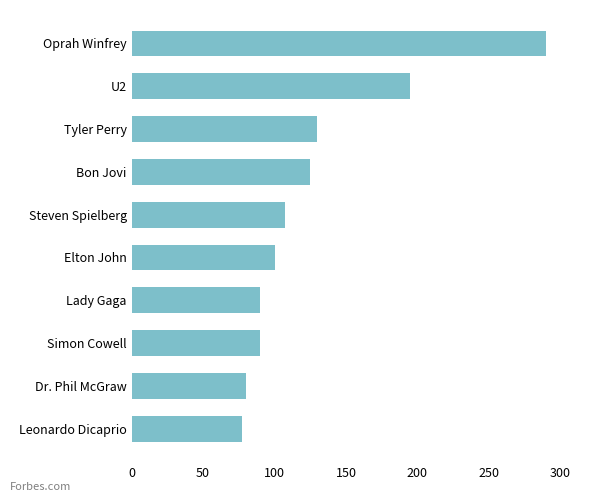

Which label corresponds to the smallest value in the chart?

Leonardo Dicaprio